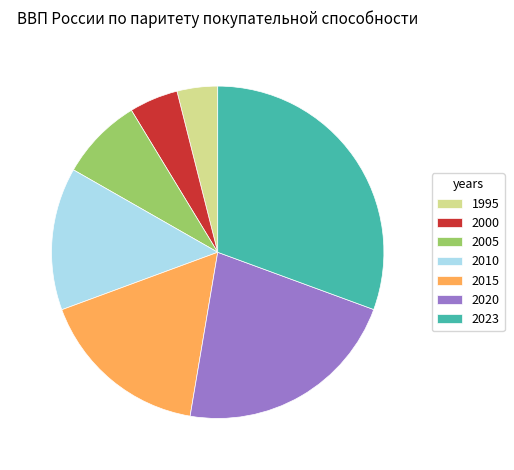

Rank the categories by value from lowest to highest.

1995, 2000, 2005, 2010, 2015, 2020, 2023